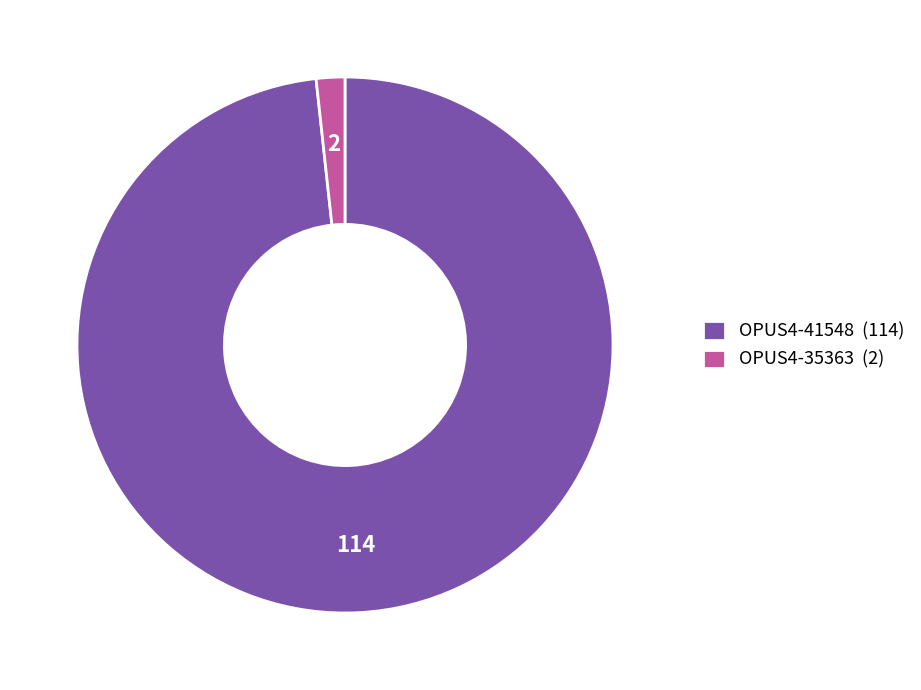

Which has a higher value, OPUS4-35363 (2) or OPUS4-41548 (114)?

OPUS4-41548 (114)